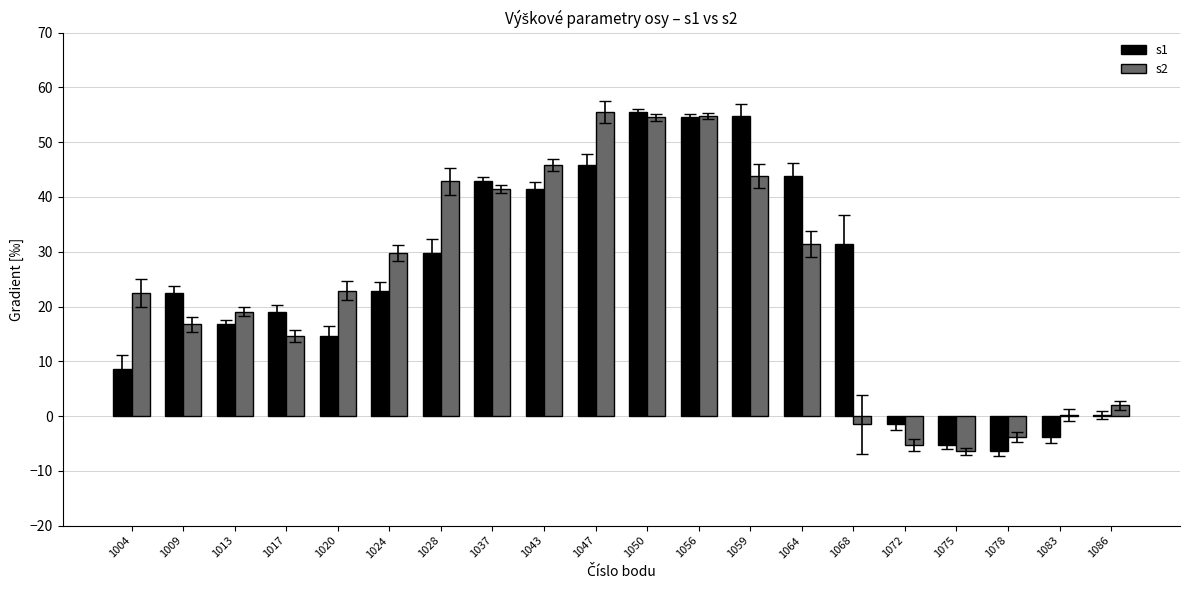

How many groups of bars are there?

20